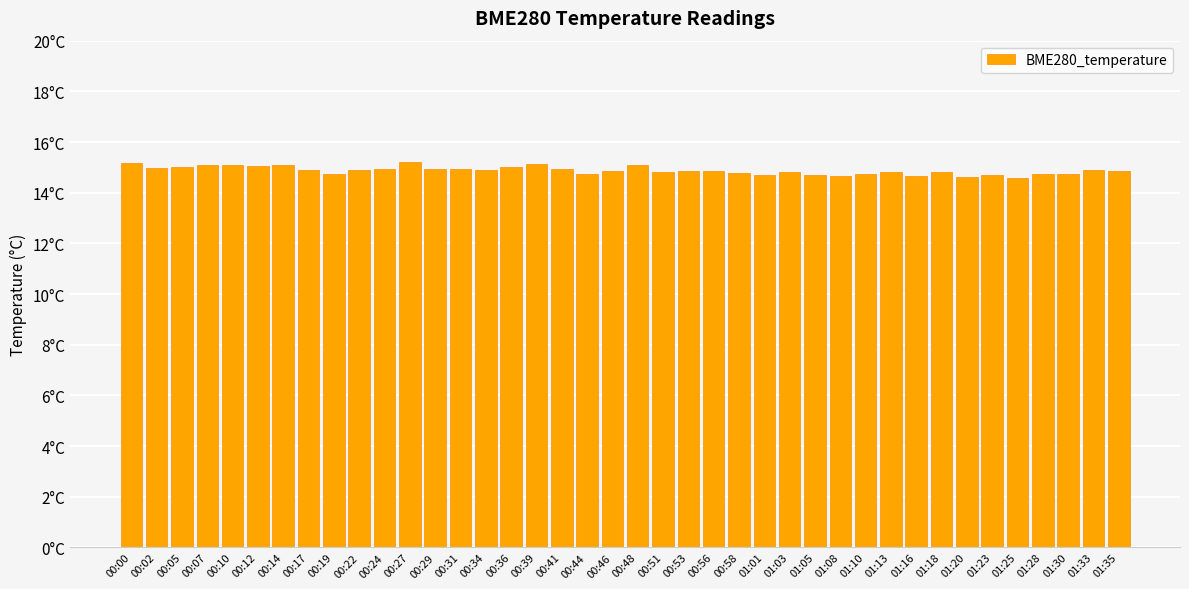

Does the chart contain any negative values?

No